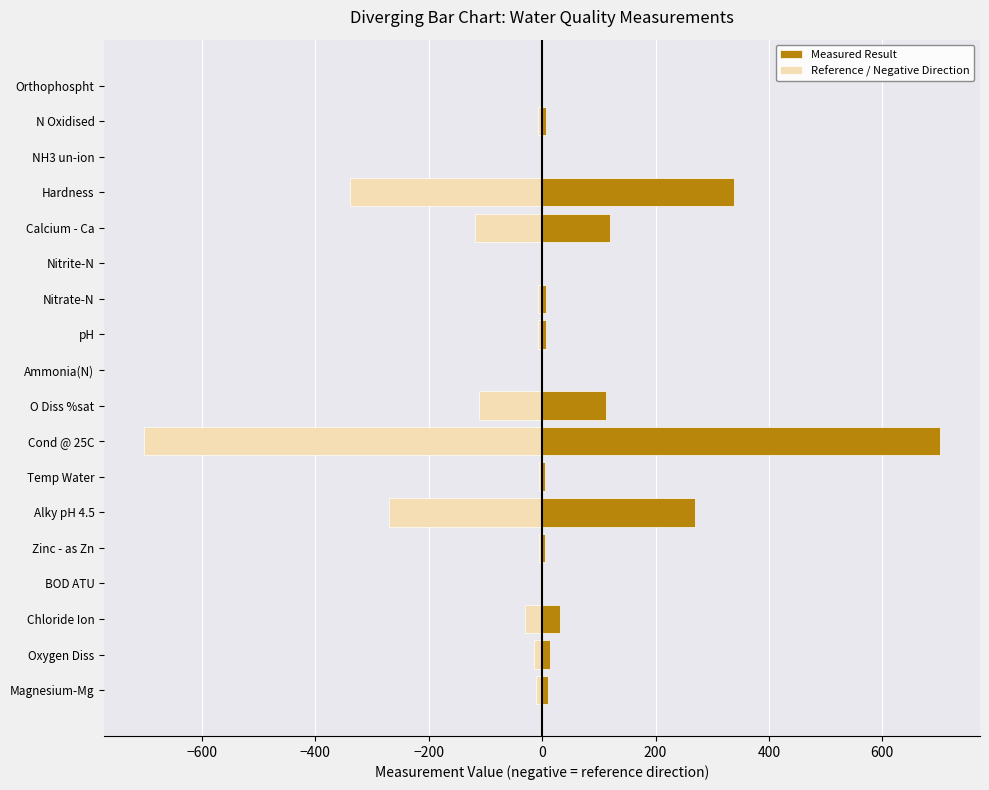

What is the value of the Reference / Negative Direction bar at the 8th from the left?

-702.0